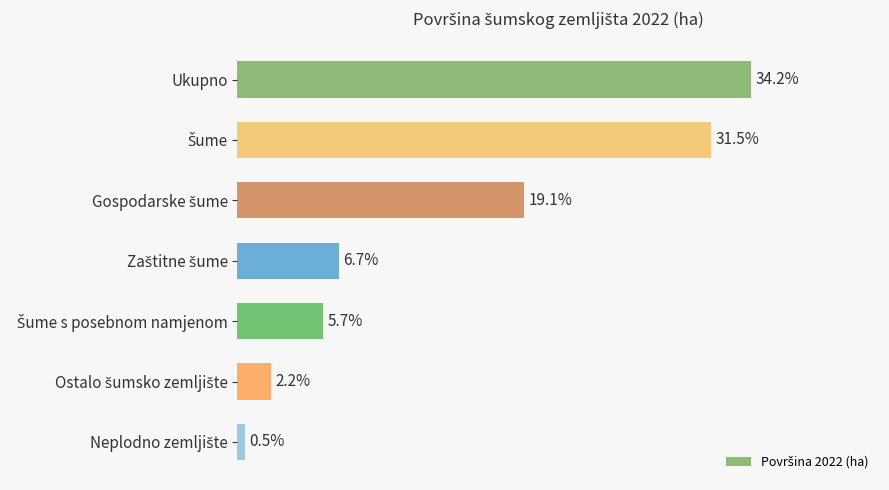

At which category does the chart reach its peak across all series?

Ukupno